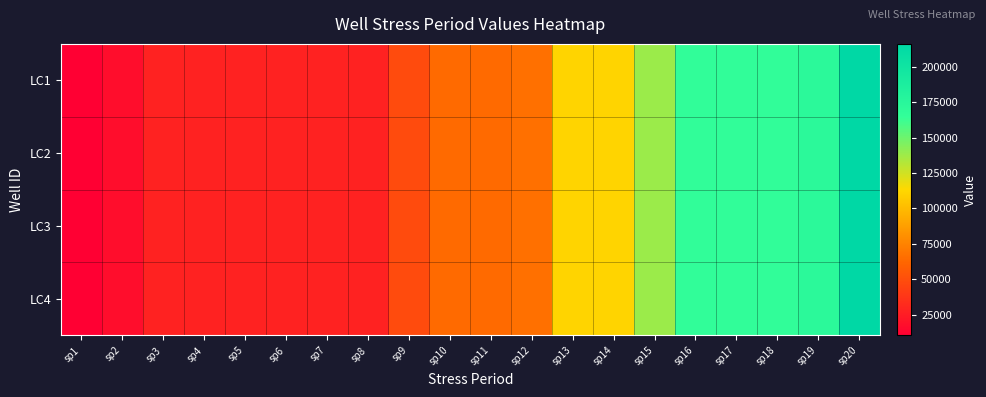

Reading left to right, what are all the values shown in this chart?

LC1: sp1=10351.0	sp2=17300.5	sp3=27778.2	sp4=27778.2	sp5=27778.2	sp6=27778.2	sp7=27778.2	sp8=27778.2	sp9=48345.7	sp10=64151.6	sp11=64151.6	sp12=66633.2	sp13=111402.7	sp14=111402.7	sp15=138512.9	sp16=166630.8	sp17=166630.8	sp18=166630.8	sp19=172784.1	sp20=216233.0
LC2: sp1=10351.0	sp2=17300.5	sp3=27778.2	sp4=27778.2	sp5=27778.2	sp6=27778.2	sp7=27778.2	sp8=27778.2	sp9=48345.7	sp10=64151.6	sp11=64151.6	sp12=66633.2	sp13=111402.7	sp14=111402.7	sp15=138512.9	sp16=166630.8	sp17=166630.8	sp18=166630.8	sp19=172784.1	sp20=216233.0
LC3: sp1=10351.0	sp2=17300.5	sp3=27778.2	sp4=27778.2	sp5=27778.2	sp6=27778.2	sp7=27778.2	sp8=27778.2	sp9=48345.7	sp10=64151.6	sp11=64151.6	sp12=66633.2	sp13=111402.7	sp14=111402.7	sp15=138512.9	sp16=166630.8	sp17=166630.8	sp18=166630.8	sp19=172784.1	sp20=216233.0
LC4: sp1=10351.0	sp2=17300.5	sp3=27778.2	sp4=27778.2	sp5=27778.2	sp6=27778.2	sp7=27778.2	sp8=27778.2	sp9=48345.7	sp10=64151.6	sp11=64151.6	sp12=66633.2	sp13=111402.7	sp14=111402.7	sp15=138512.9	sp16=166630.8	sp17=166630.8	sp18=166630.8	sp19=172784.1	sp20=216233.0